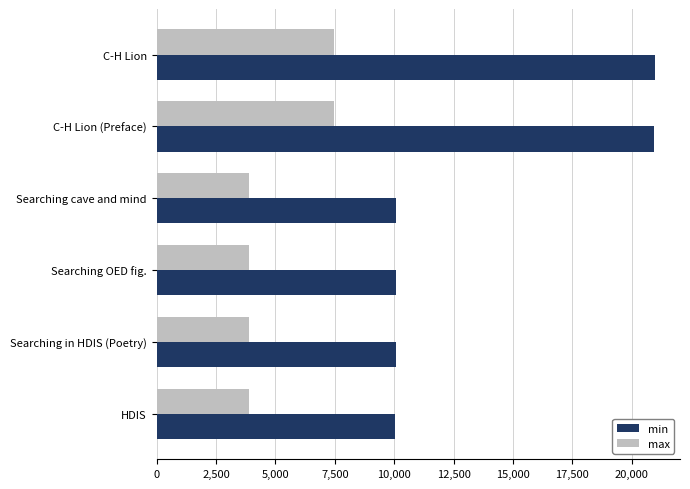

Rank the series by their average value, from highest to lowest.

min, max